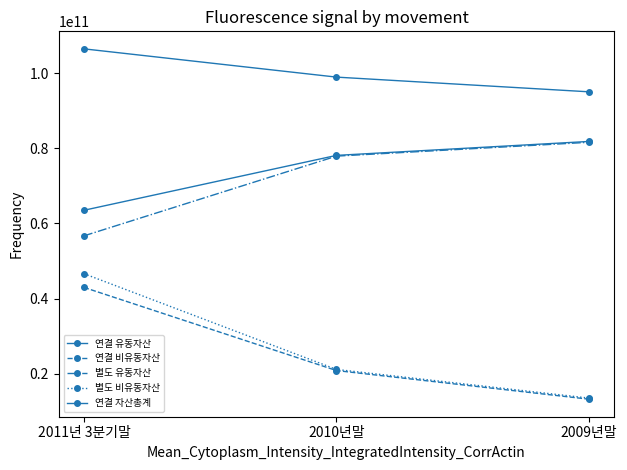

What is the label of the 1st point from the left?

2011년 3분기말